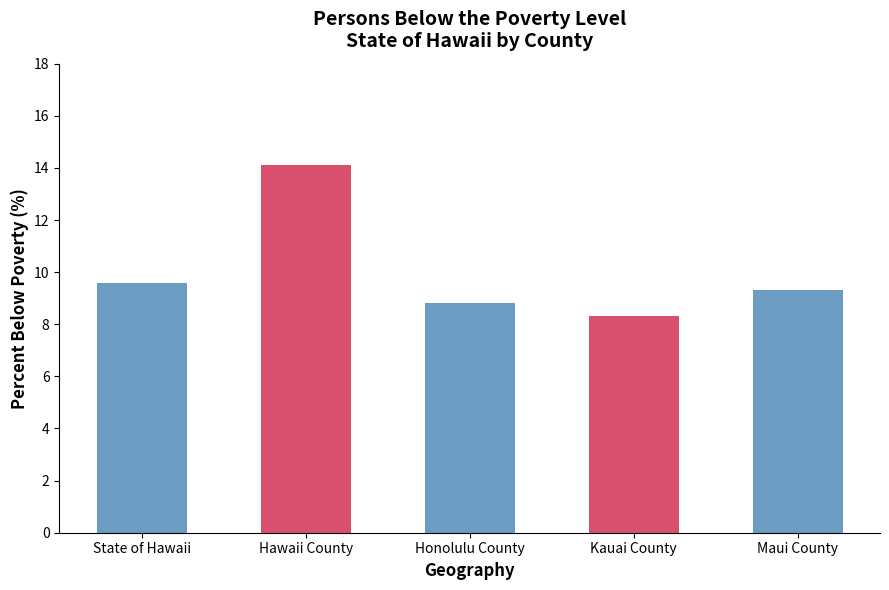

Approximately how many times larger is the value at State of Hawaii compared to Hawaii County?

0.7